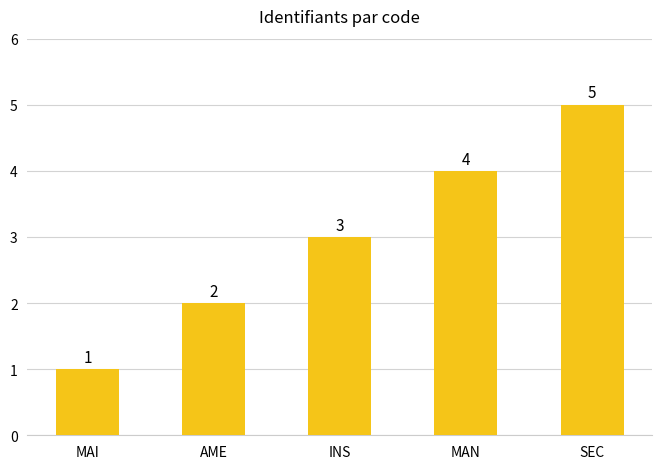

How many distinct data groups are displayed?

1